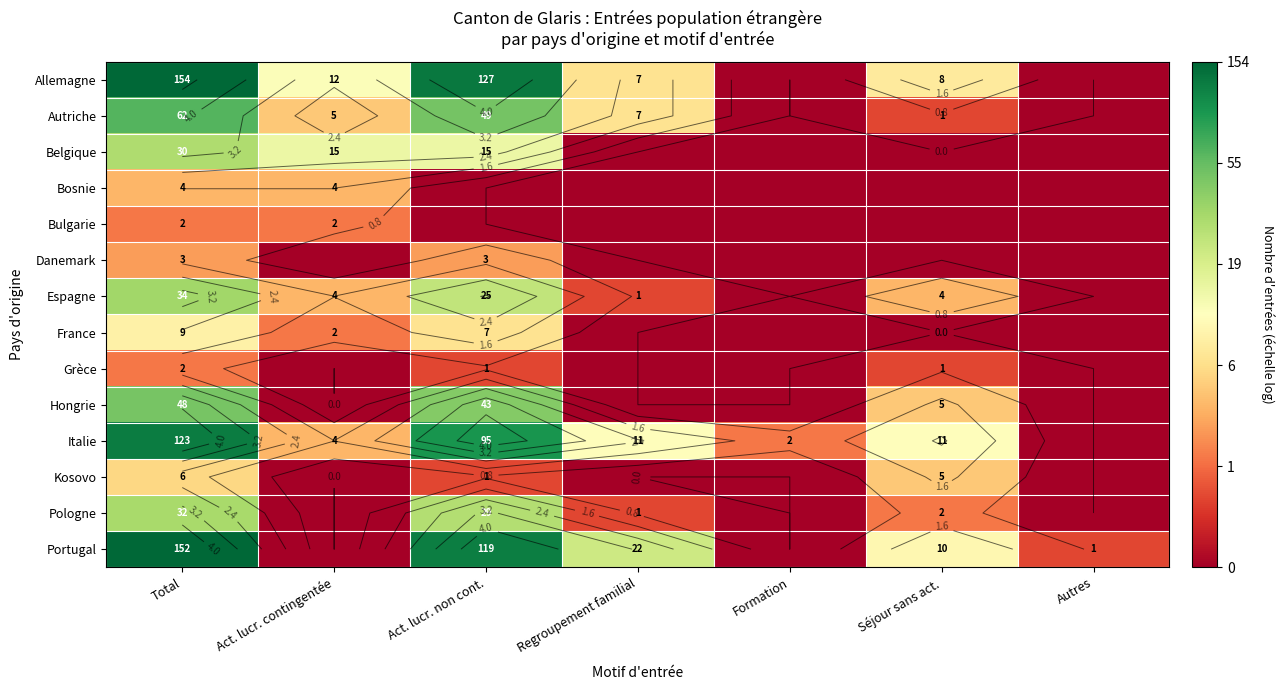

At which label does France reach its peak?

Total